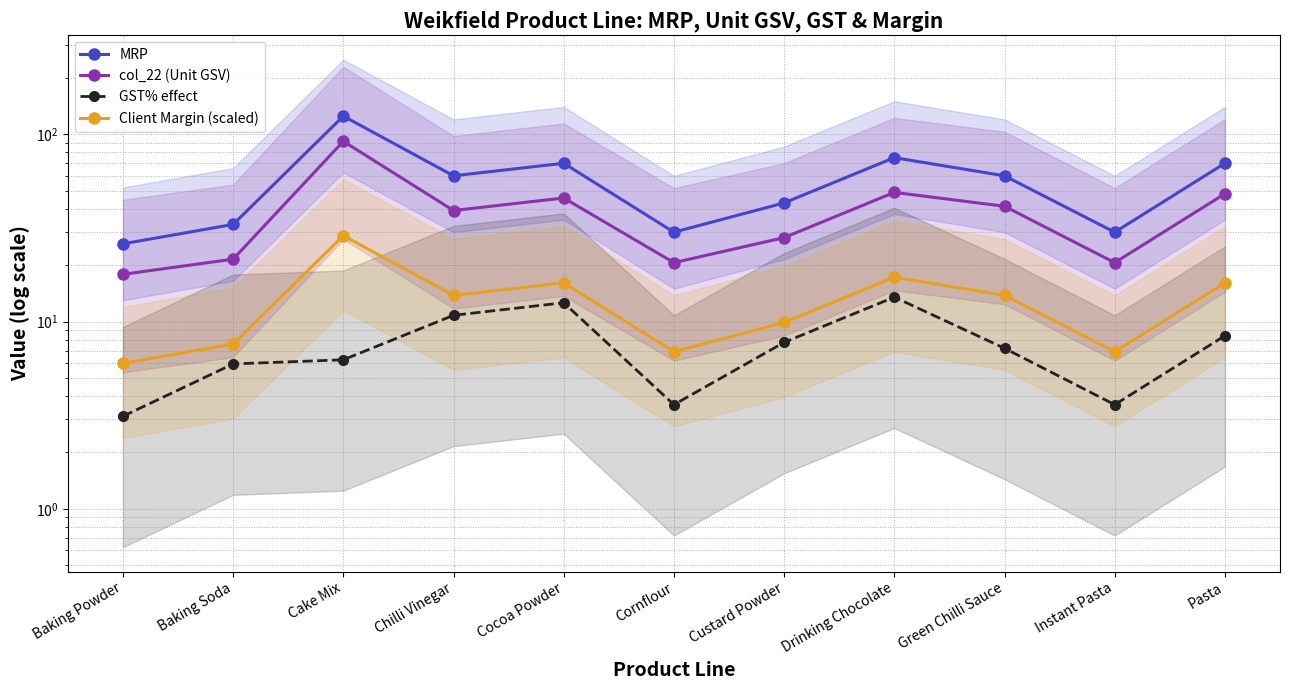

Reading left to right, what are all the values shown in this chart?

MRP: 26.0	33.0	125.0	60.0	70.0	30.0	43.0	75.0	60.0	30.0	70.0
col_22 (Unit GSV): 17.9	21.5	91.7	39.1	45.7	20.6	28.1	48.9	41.2	20.6	48.1
GST% effect: 3.1	5.9	6.3	10.8	12.6	3.6	7.7	13.5	7.2	3.6	8.4
Client Margin (scaled): 6.0	7.6	28.8	13.8	16.1	6.9	9.9	17.2	13.8	6.9	16.1